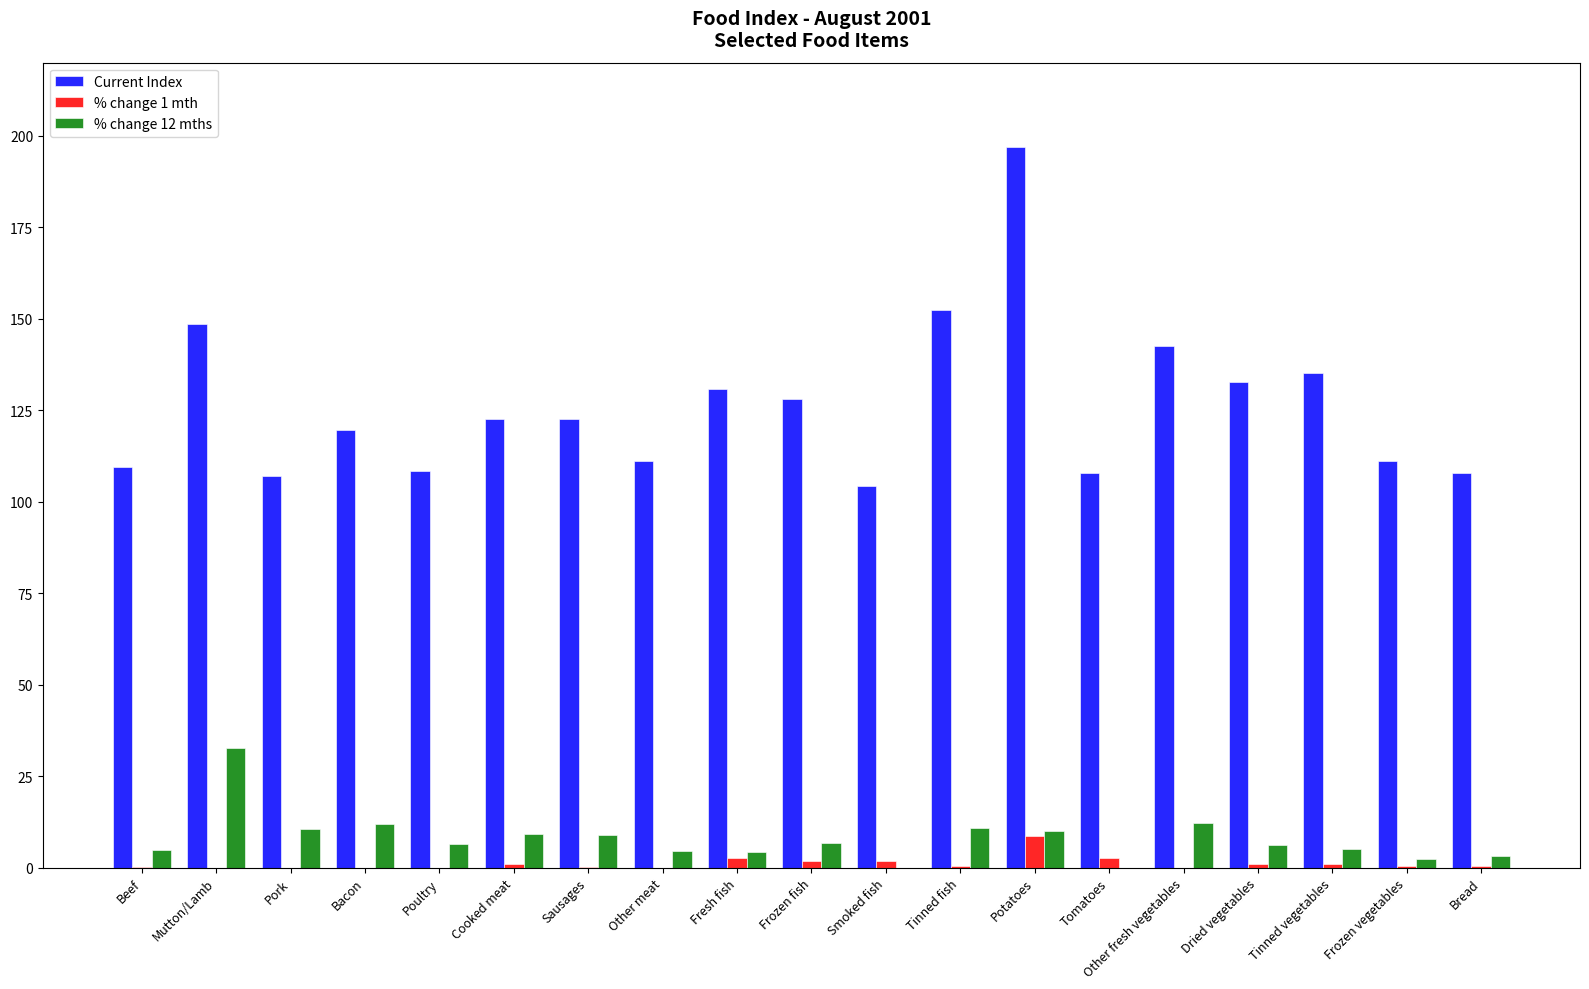

List the series in order of their peak value, lowest first.

% change 1 mth, % change 12 mths, Current Index